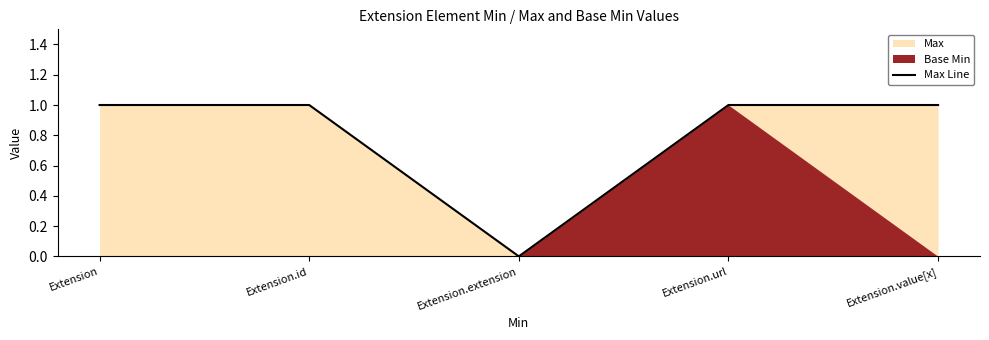

What is the change in value from Extension.extension to Extension.value[x]?

+1